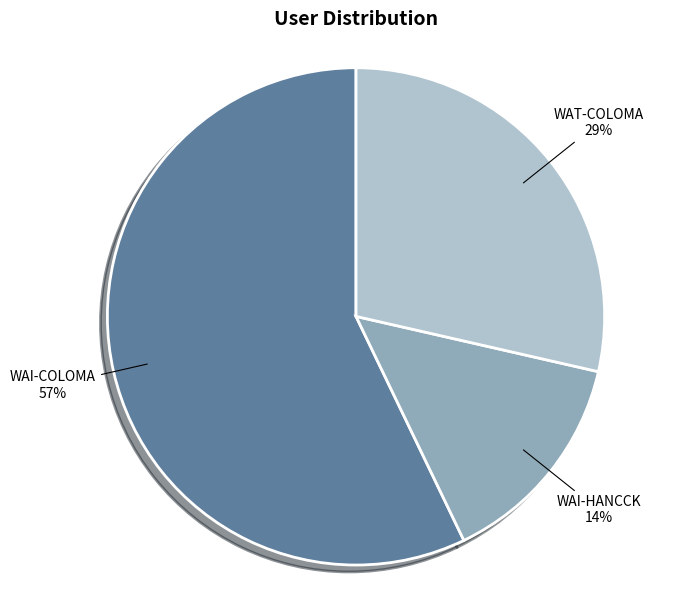

To the nearest percent, what is the difference between the largest and smallest slice percentages?

43%